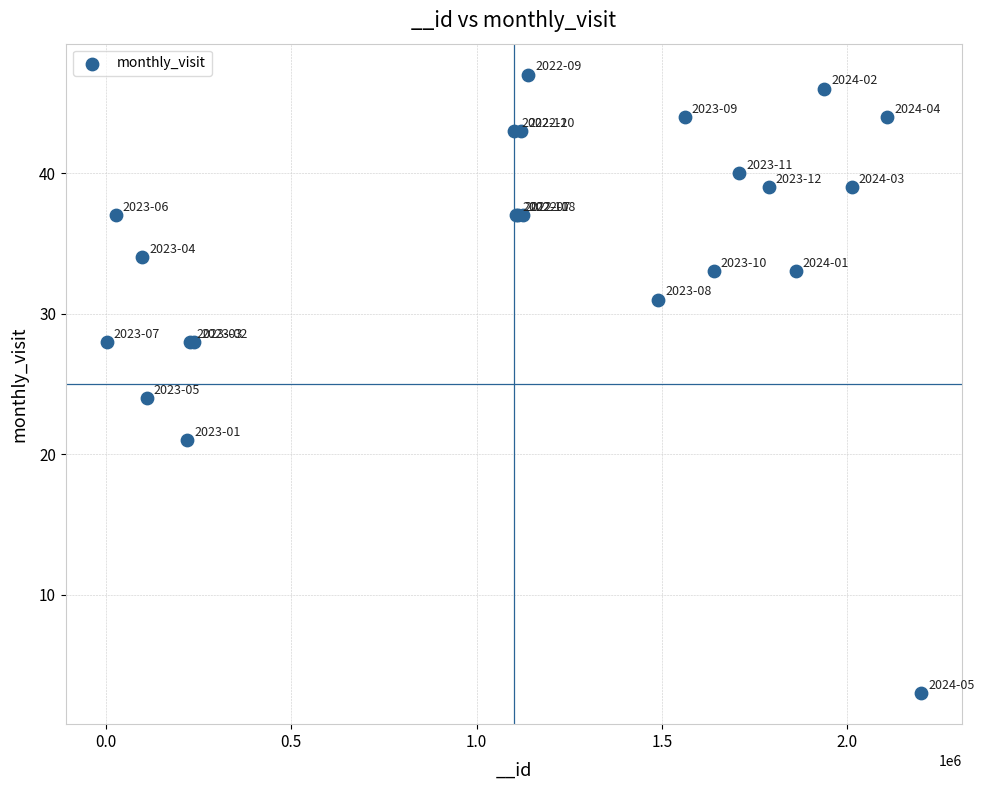

What Y value in the scatter plot is closest to 25?

24